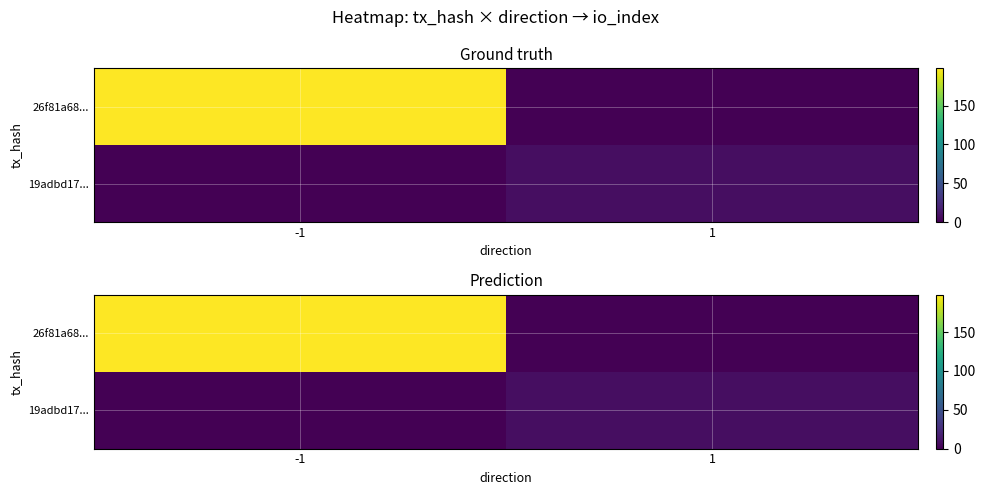

What is the average value of the 19adbd17... series?

4